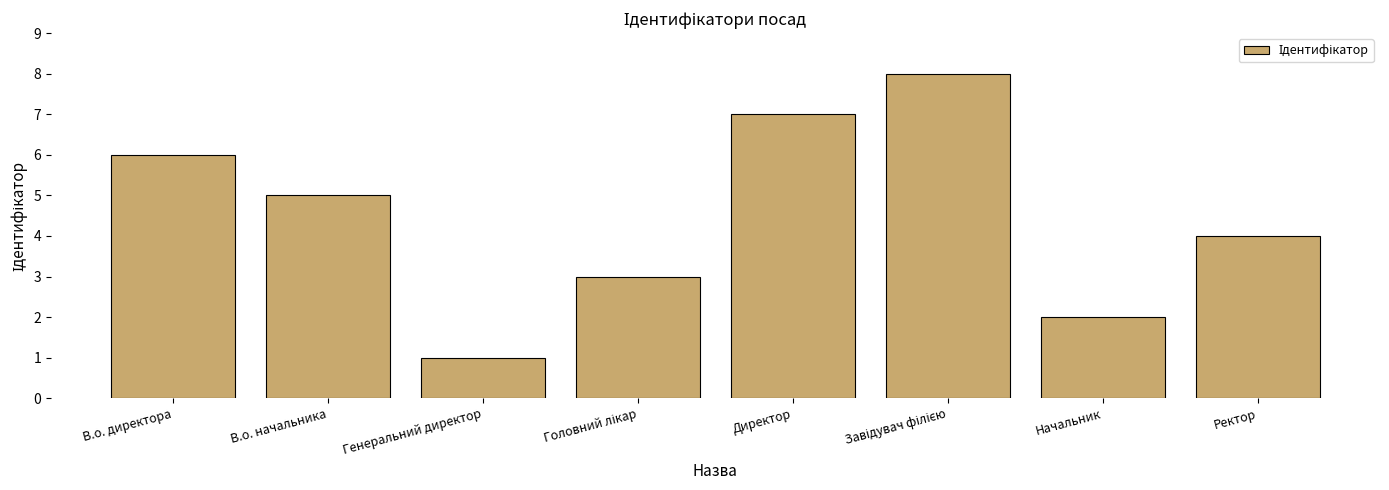

The chart shows a value of 1 at Начальник. True or false?

False